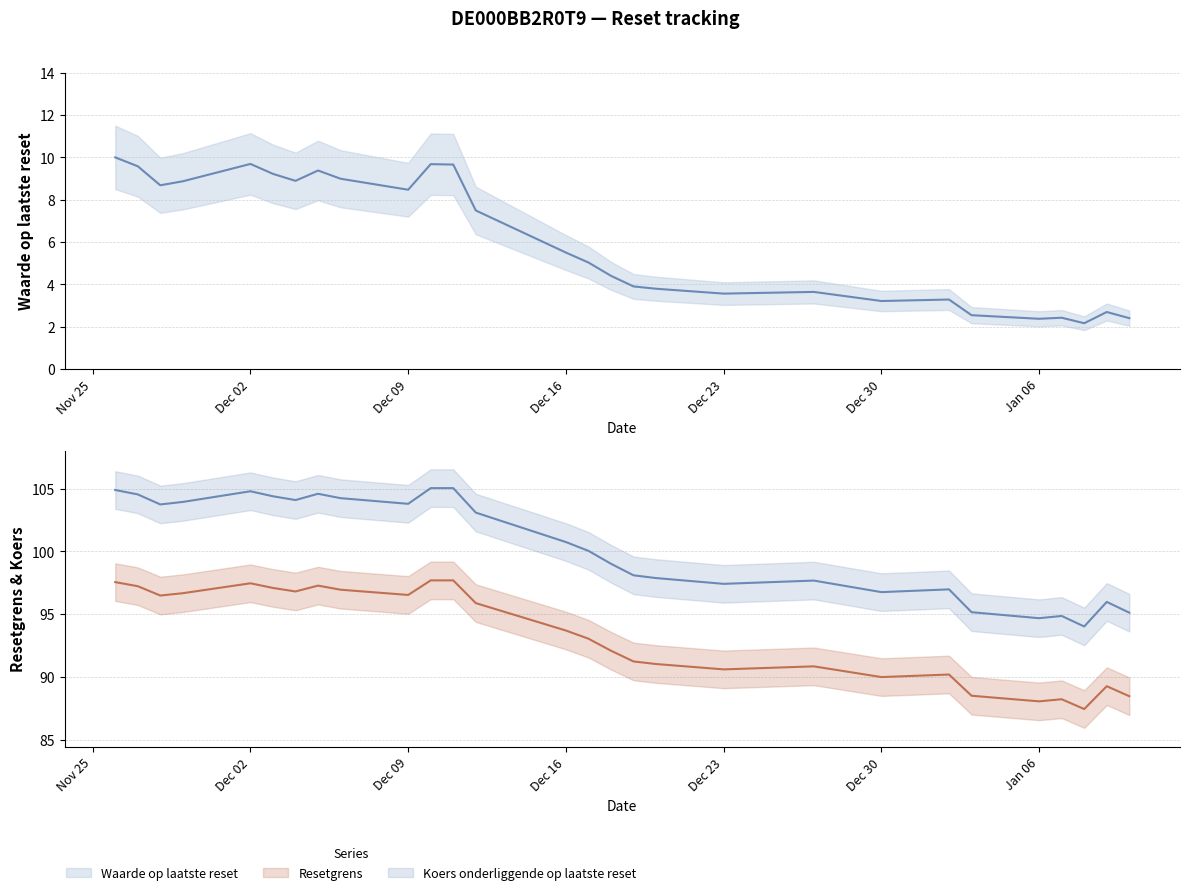

List the series in order of their peak value, highest first.

Koers onderliggende op laatste reset, Resetgrens, Waarde op laatste reset